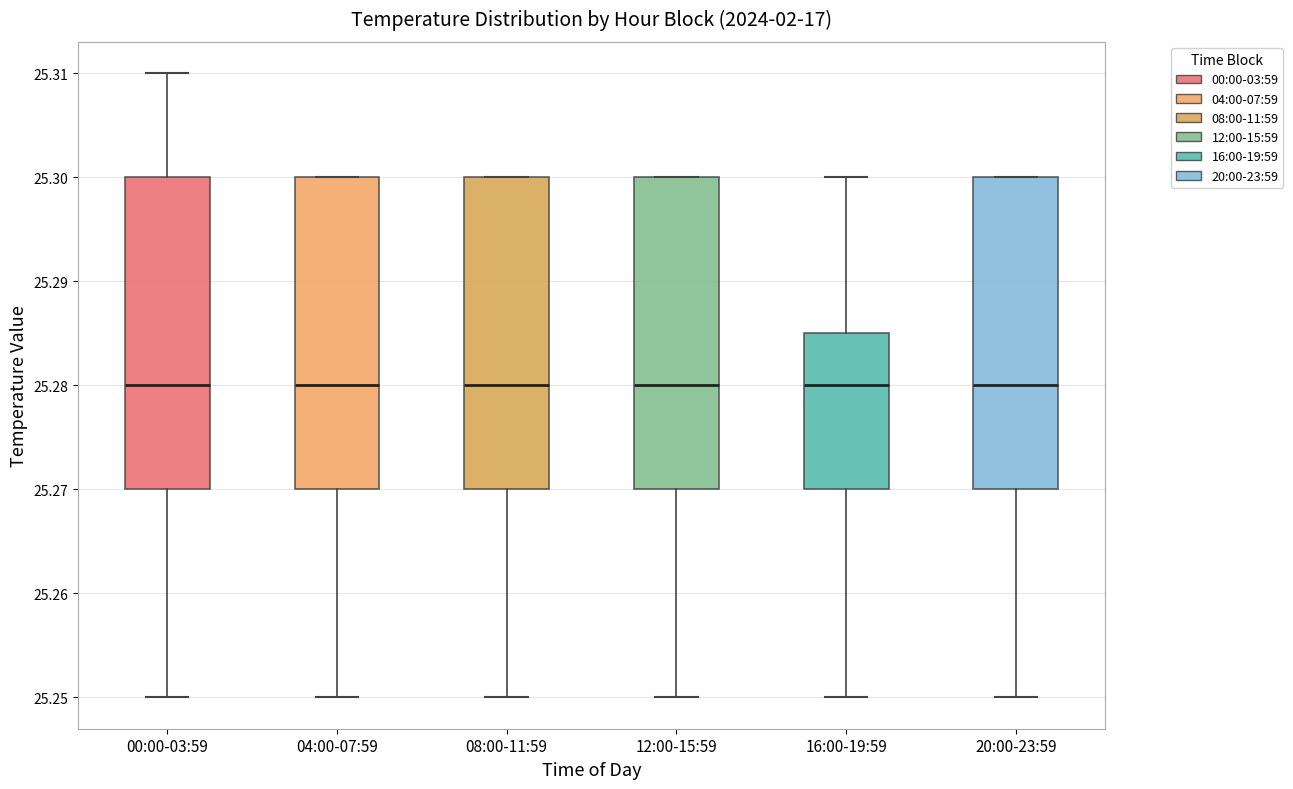

Reading left to right, transcribe this box plot: for each box, give where its median line is, the range the box spans, and where its two whiskers end, as read against the y-axis. The values are not printed on the chart, so give them approximately, as read against the axis.

00:00-03:59: median 25.280, box 25.270 to 25.300, whiskers 25.250 to 25.310
04:00-07:59: median 25.280, box 25.270 to 25.300, whiskers 25.250 to 25.300
08:00-11:59: median 25.280, box 25.270 to 25.300, whiskers 25.250 to 25.300
12:00-15:59: median 25.280, box 25.270 to 25.300, whiskers 25.250 to 25.300
16:00-19:59: median 25.280, box 25.270 to 25.285, whiskers 25.250 to 25.300
20:00-23:59: median 25.280, box 25.270 to 25.300, whiskers 25.250 to 25.300